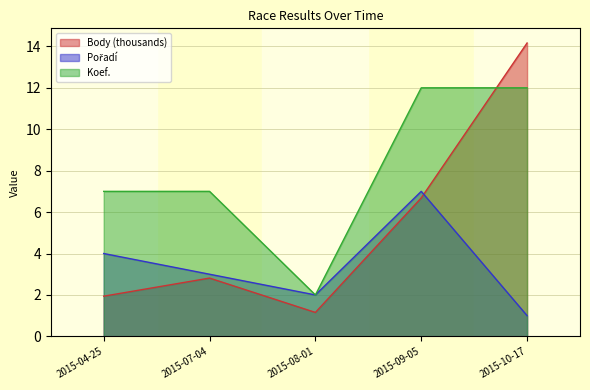

True or false: Body has more than 2 points higher than both neighbors.

False